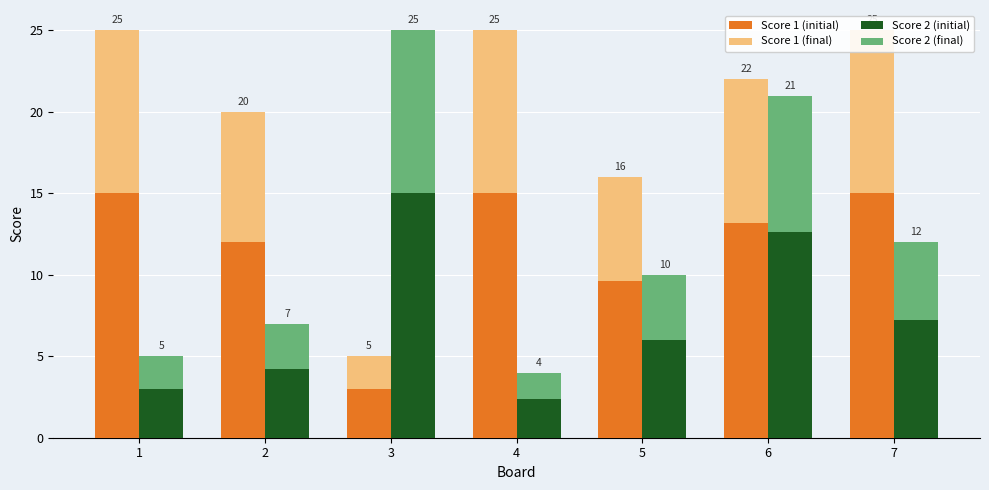

What is the total value across all series at 6?

43.0